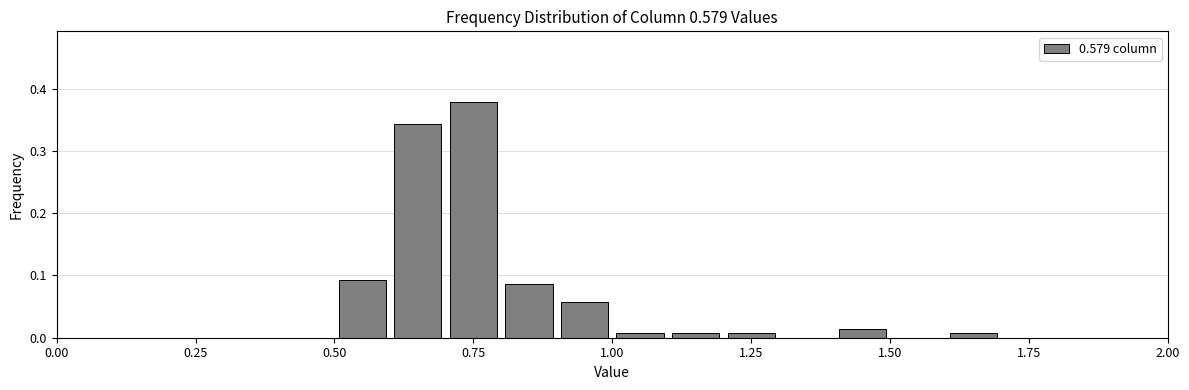

Around what value on the x-axis is the tallest bar? Give the approximate position of its centre, as read against the axis.

0.75